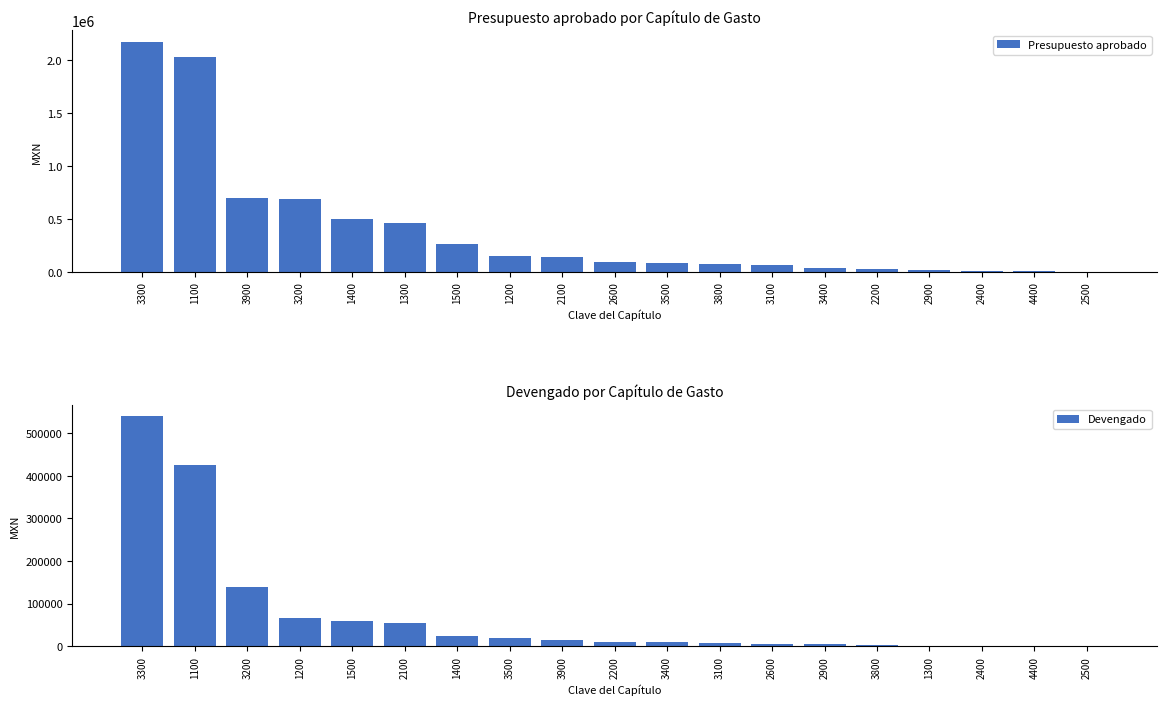

Which has a higher value, 3500 or 2100?

2100